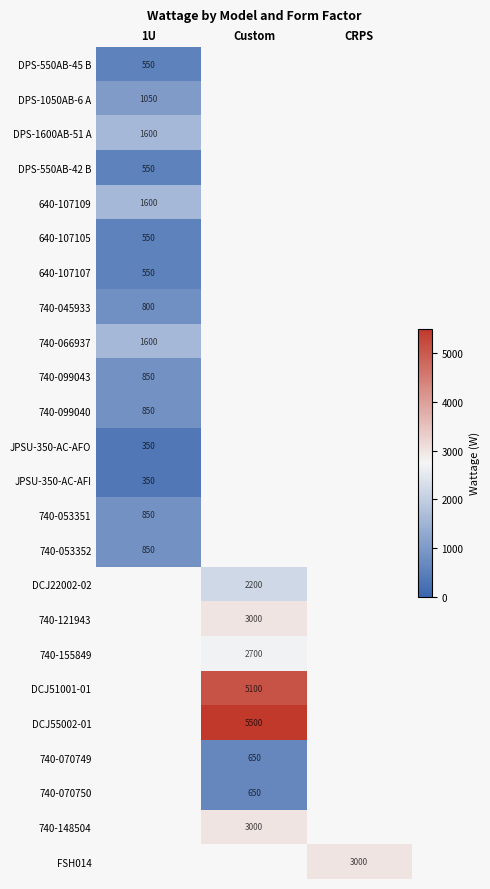

Between 1U and Custom, which is larger?

Custom